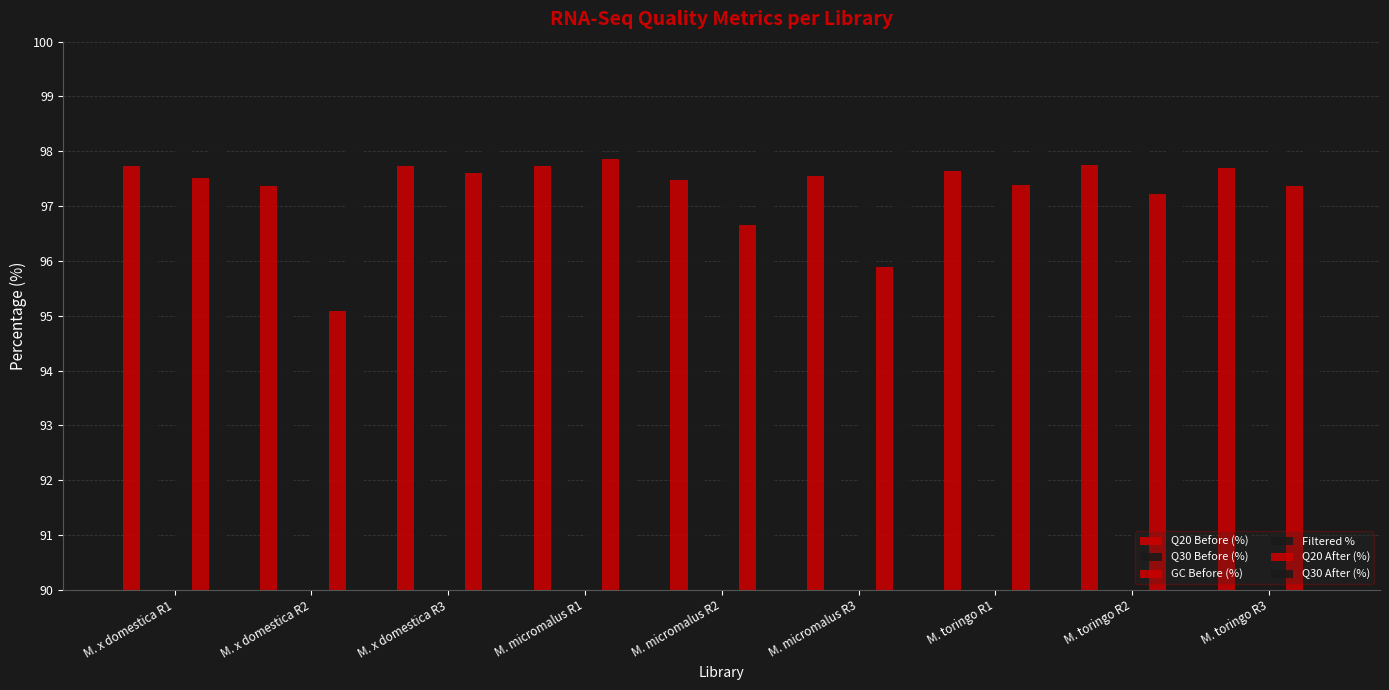

At which category is the sum across all series the highest?

M. micromalus R1